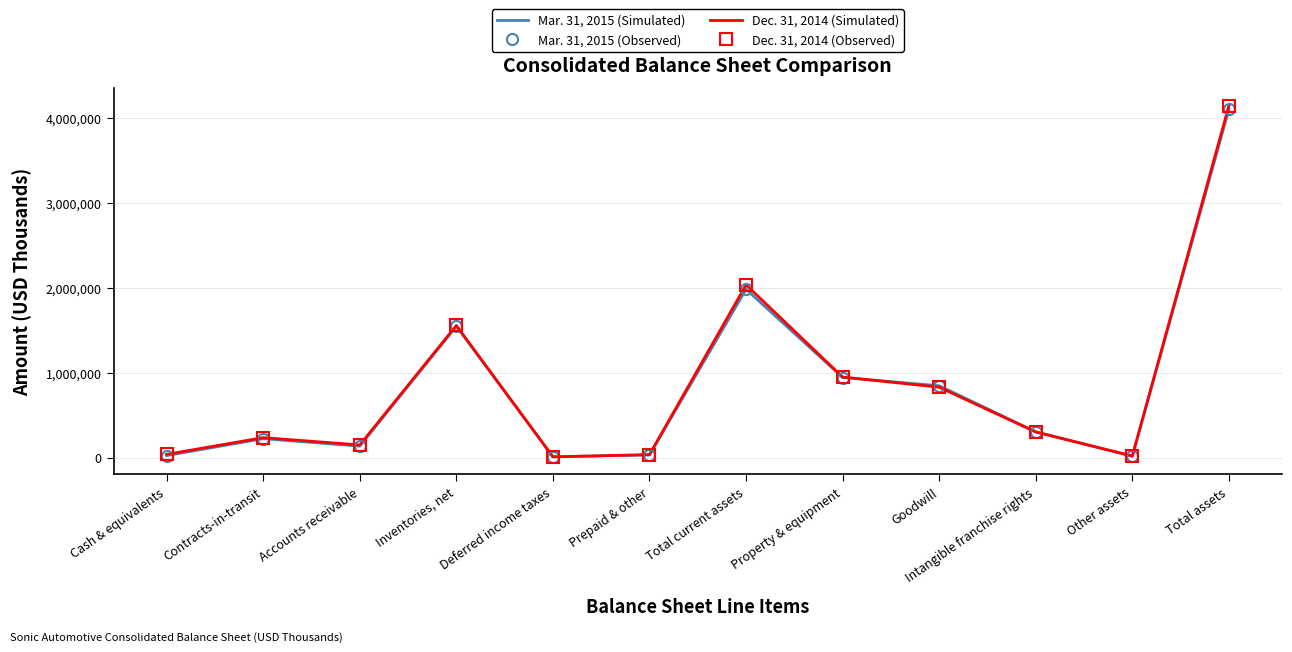

What is the total value across all series at Prepaid & other?

141472